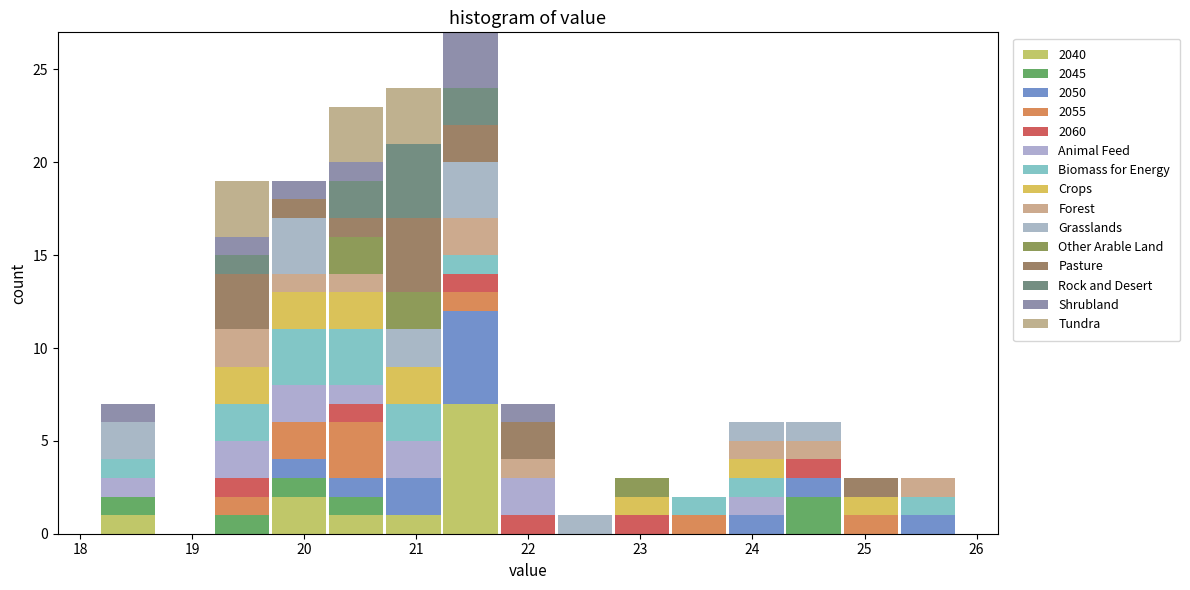

Reading left to right, transcribe this chart: for each stacked bar, give the range it covers on the x-axis and its total height. Neither the bar edges nor the heights are printed on the chart, so give them approximately, as read against the axes.

18.17 to 18.68: 7
18.68 to 19.19: 0
19.19 to 19.70: 19
19.70 to 20.21: 19
20.21 to 20.72: 23
20.72 to 21.23: 24
21.23 to 21.74: 27
21.74 to 22.25: 7
22.25 to 22.76: 1
22.76 to 23.27: 3
23.27 to 23.78: 2
23.78 to 24.29: 6
24.29 to 24.80: 6
24.80 to 25.31: 3
25.31 to 25.82: 3